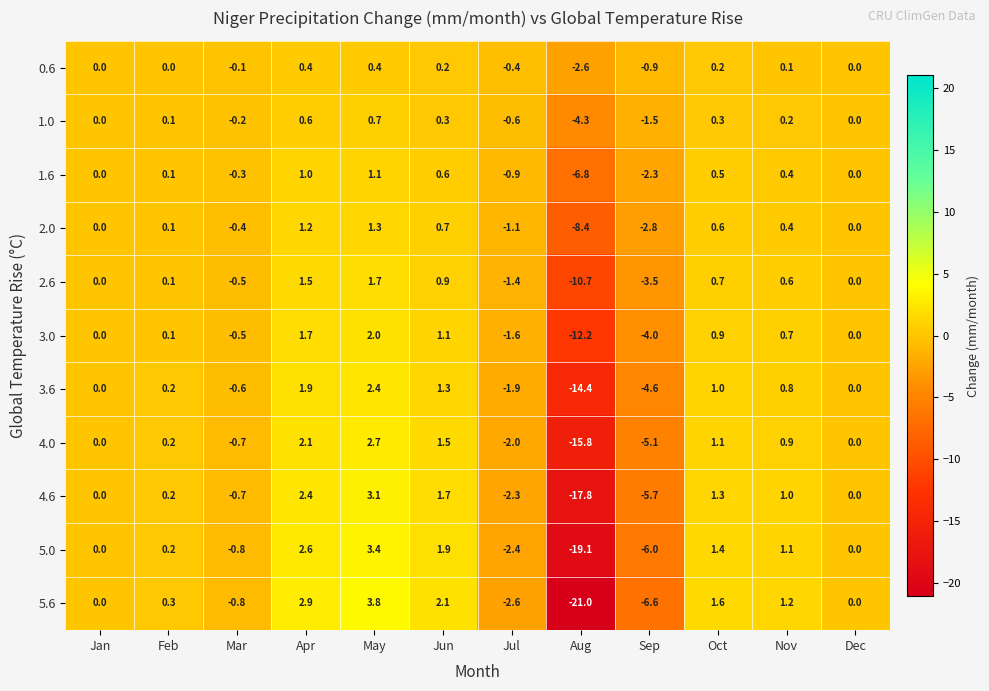

At which label is 5.6 closest to -8?

Sep